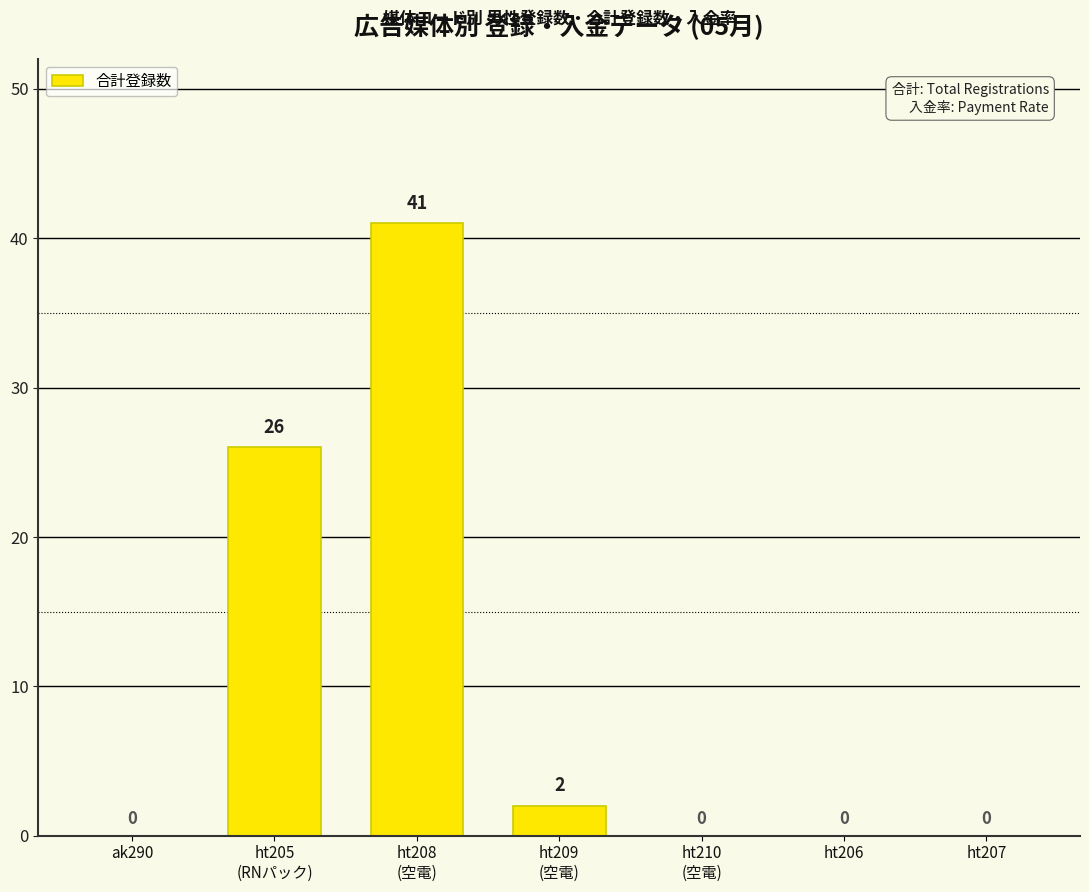

Reading left to right, extract all data points from this chart.

ak290=0	ht205
(RNパック)=26	ht208
(空電)=41	ht209
(空電)=2	ht210
(空電)=0	ht206=0	ht207=0